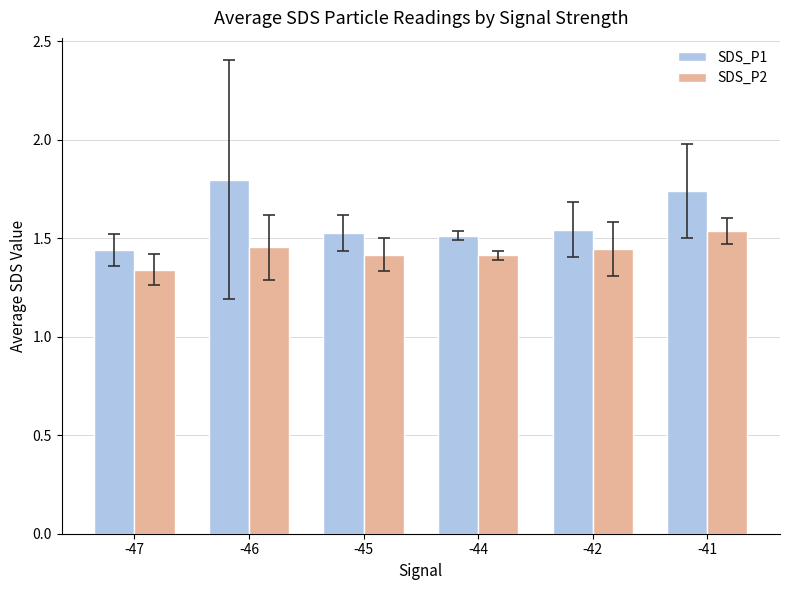

Which label corresponds to the smallest value in the chart?

-47